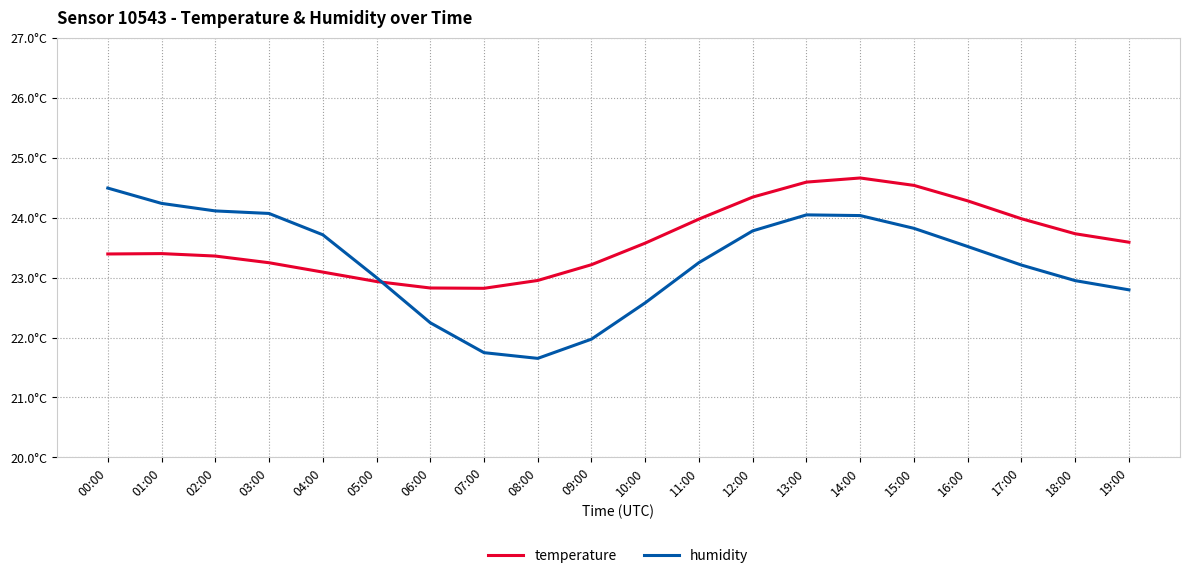

List the series in order of their overall mean, lowest first.

humidity, temperature